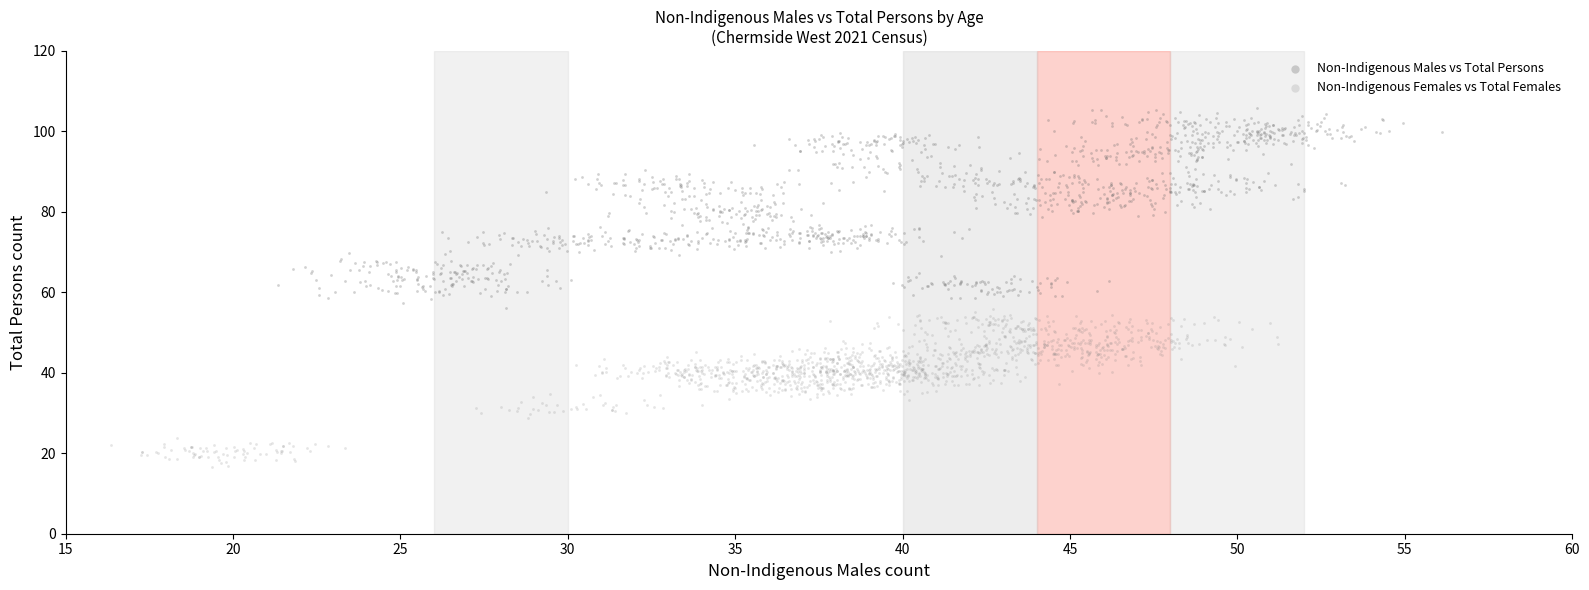

Which series has the widest spread of Y values?

Non-Indigenous Males vs Total Persons